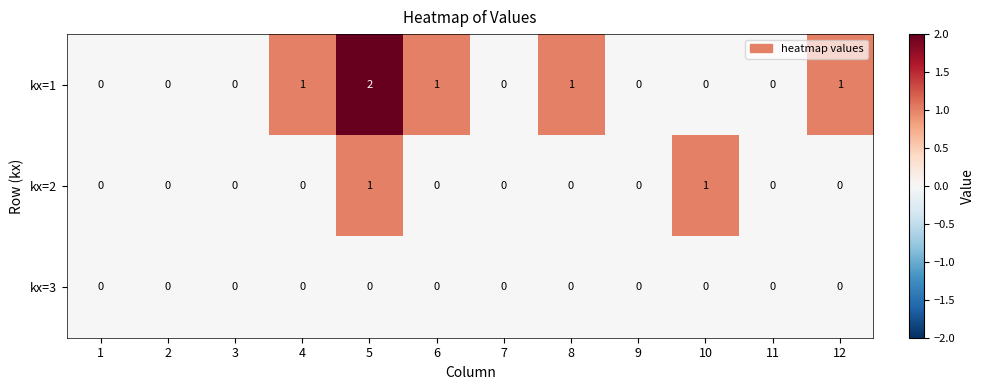

Which series has the largest total across all categories?

kx=1